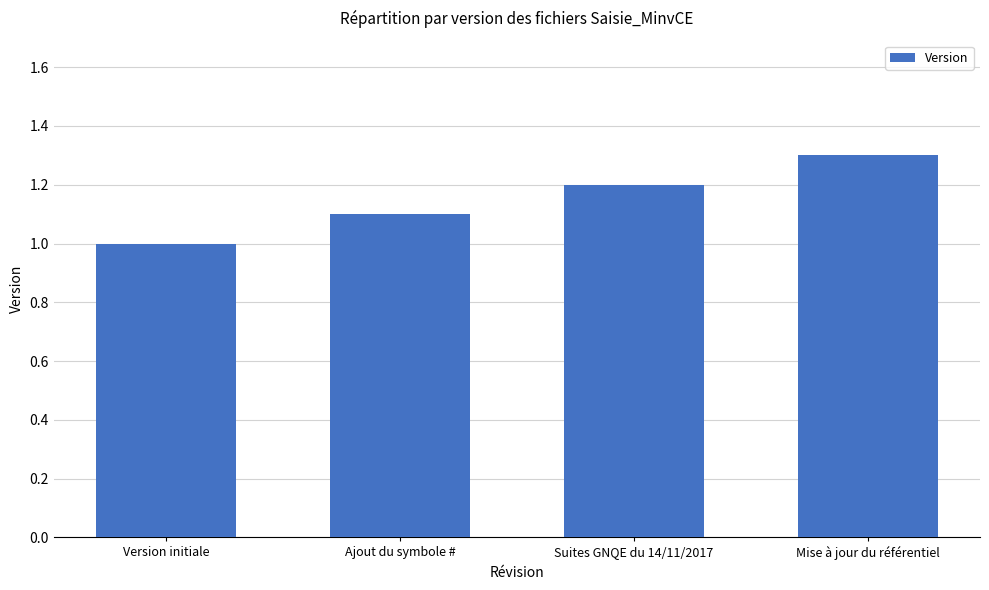

Reading left to right, extract all data points from this chart.

Version initiale=1.0	Ajout du symbole #=1.1	Suites GNQE du 14/11/2017=1.2	Mise à jour du référentiel=1.3